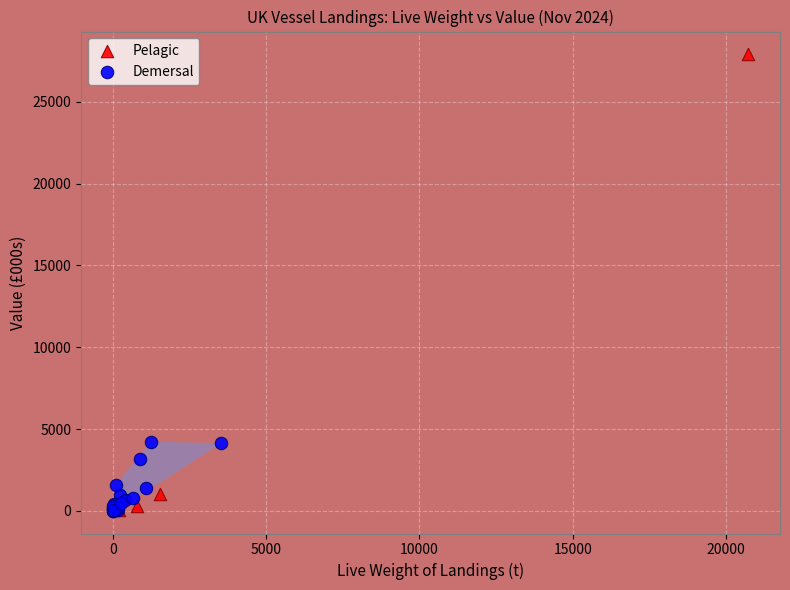

Which series has the largest Y range (max minus min)?

Pelagic